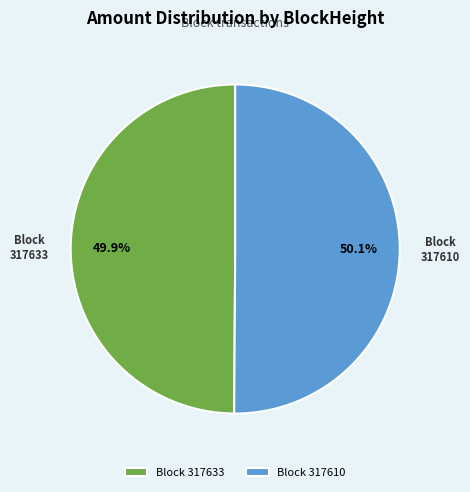

Approximately how many times larger is the value at Block 317610 compared to Block 317633?

1.0